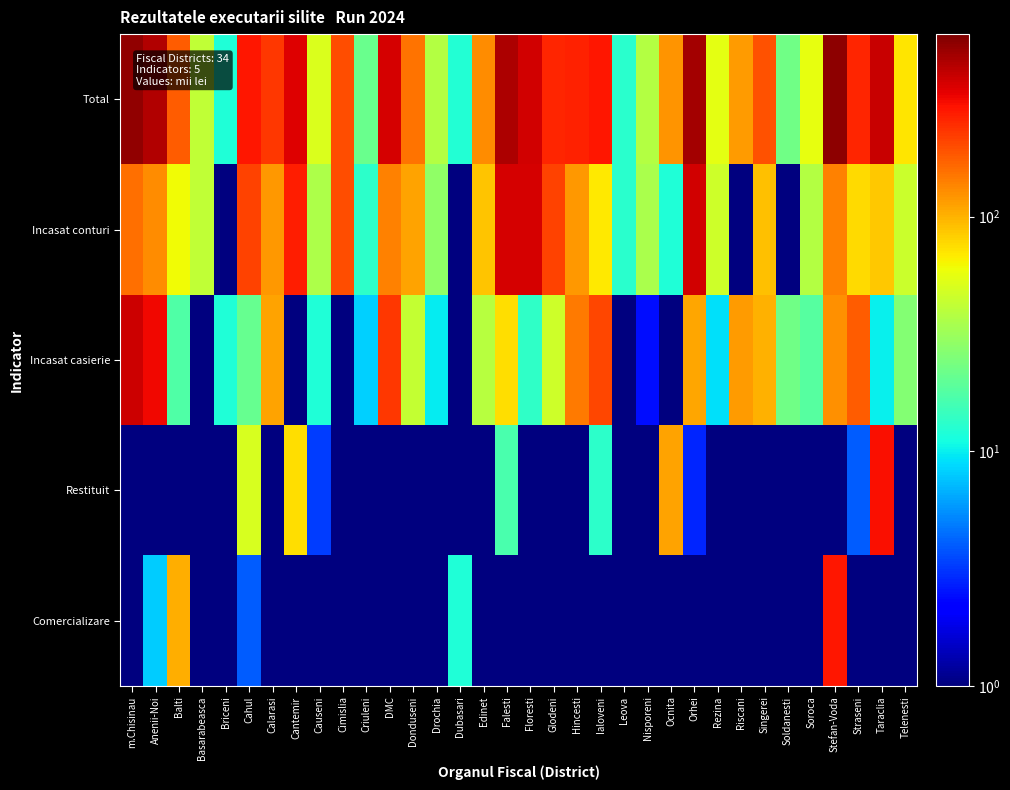

Which label corresponds to the smallest value in the chart?

Briceni